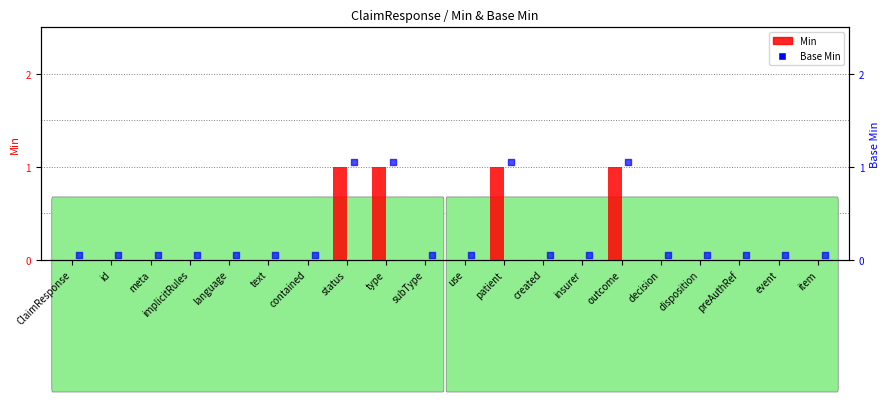

Is the value of Min at implicitRules greater than the value of Base Min at id?

No